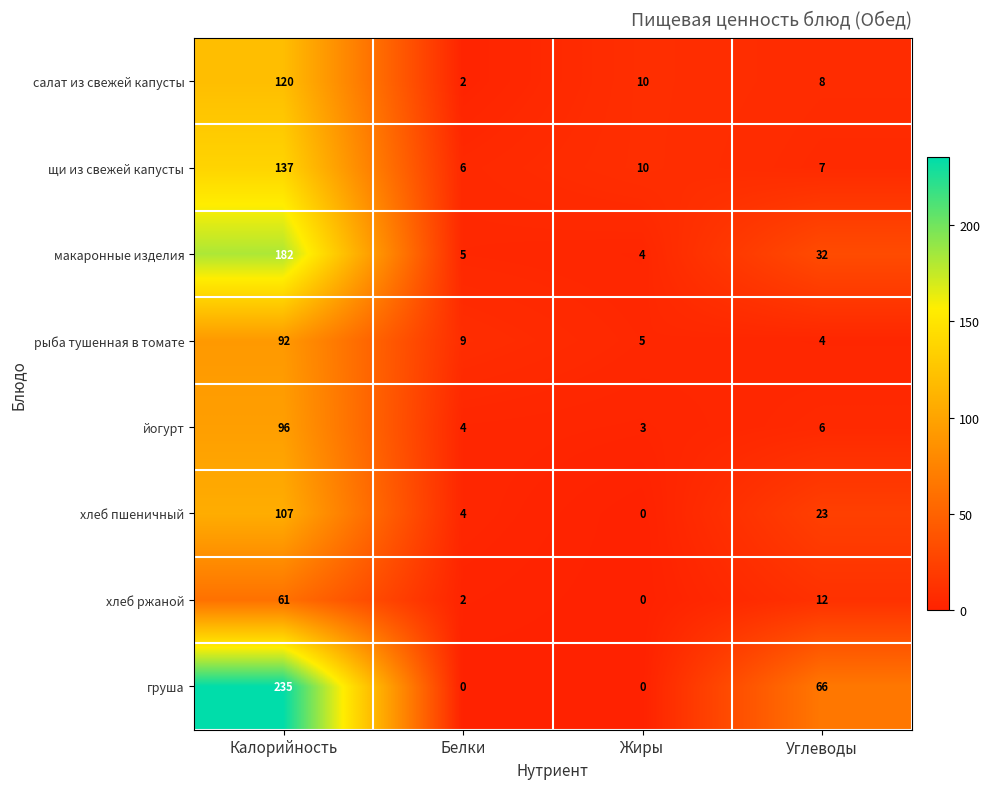

Which series has the largest range (max minus min)?

груша